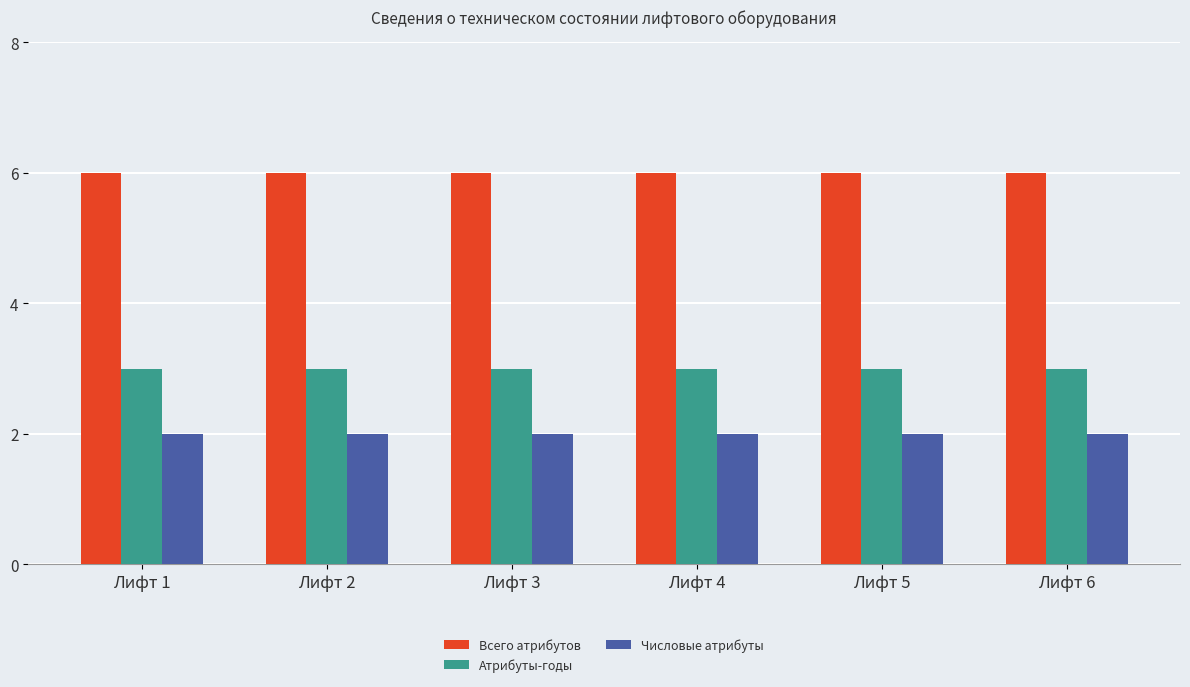

What is the approximate value of Всего атрибутов at Лифт 1?

6